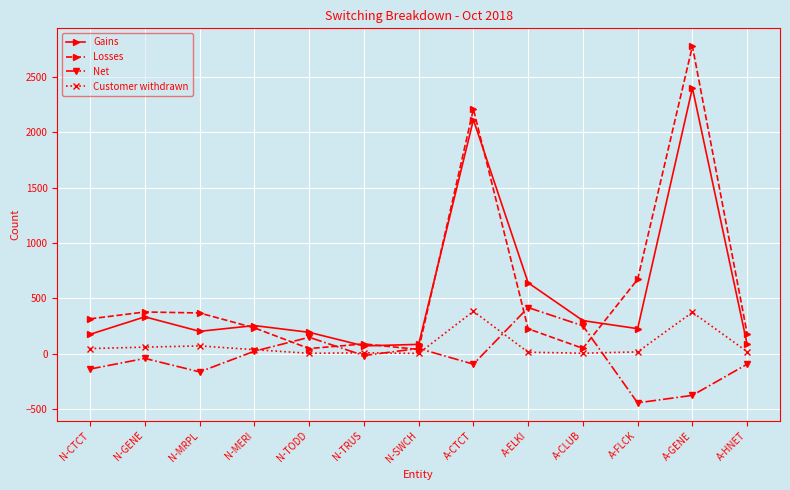

Which series has the largest range (max minus min)?

Losses